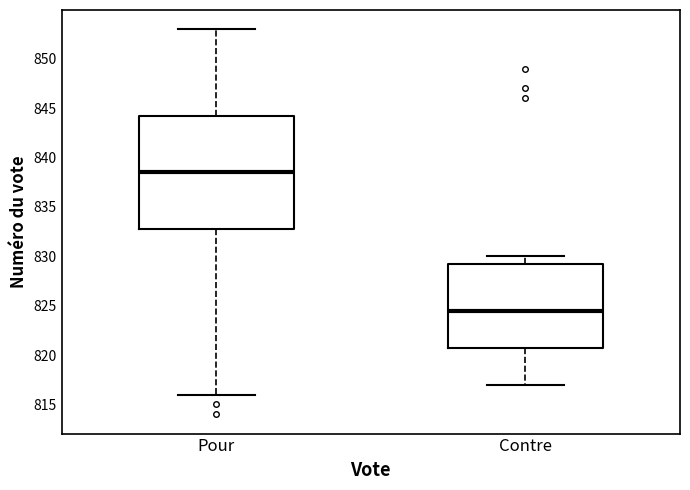

Reading left to right, transcribe this box plot: for each box, give where its median line is, the range the box spans, and where its two whiskers end, as read against the y-axis. The values are not printed on the chart, so give them approximately, as read against the axis.

Pour: median 838.5, box 833.0 to 844.5, whiskers 816.0 to 853.0
Contre: median 824.5, box 821.0 to 829.5, whiskers 817.0 to 830.0